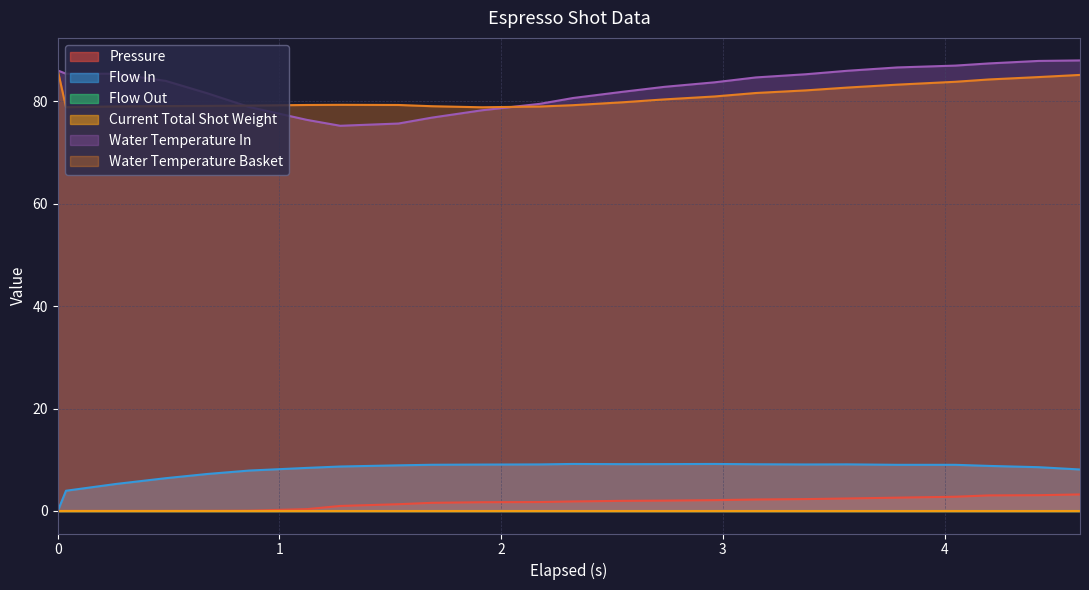

True or false: water_temperature_basket has more than 1 points higher than both neighbors.

False